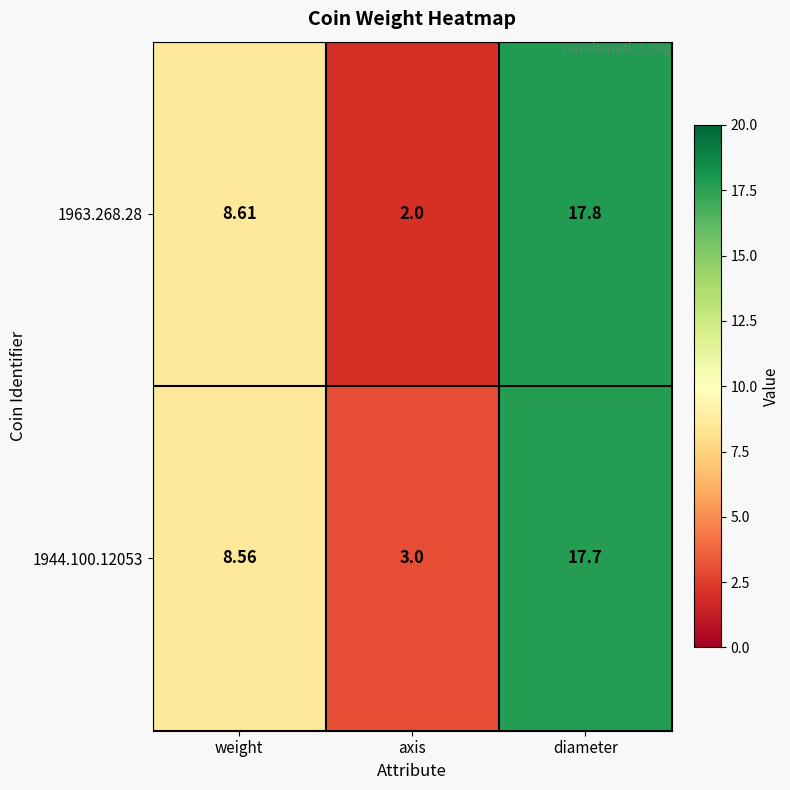

Rank the categories by 1963.268.28 value from lowest to highest.

axis, weight, diameter